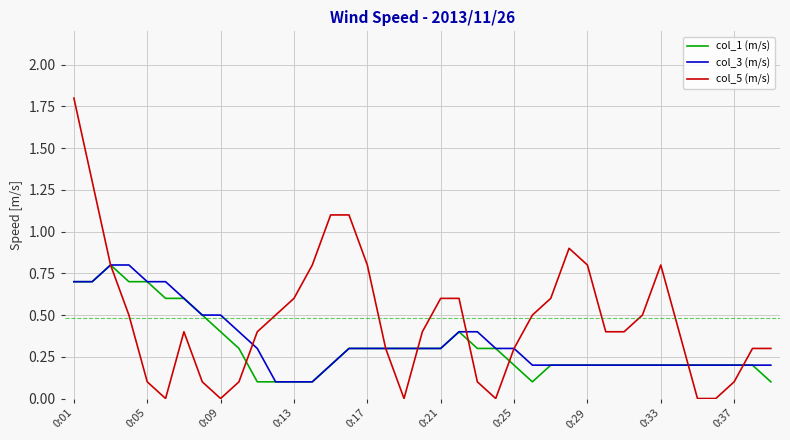

What is the maximum value shown in the chart?

1.8